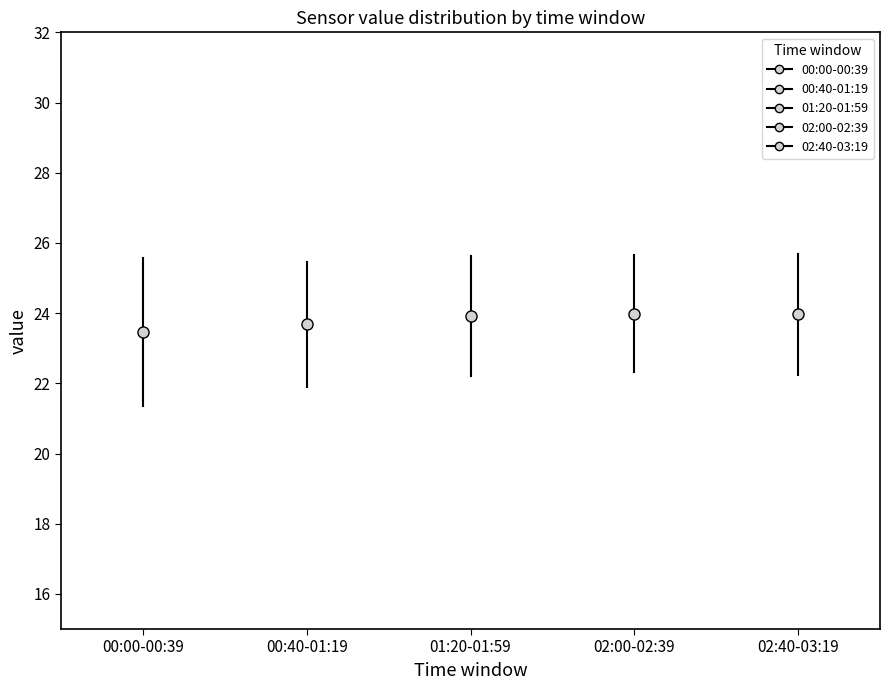

Where does the upper whisker of the box for 02:40-03:19 end on the y-axis? The values are not printed on the chart, so give them approximately, as read against the axis.

26.8